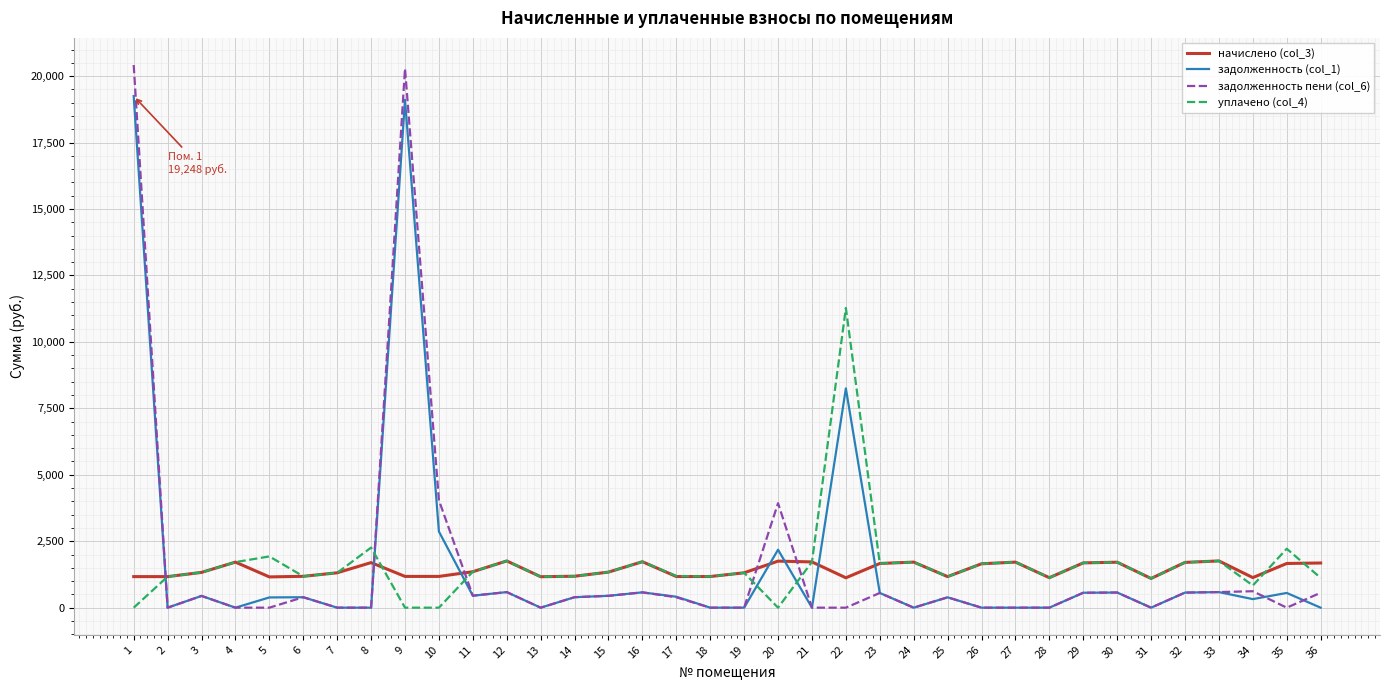

What is the total value across all series at 1?

40833.7